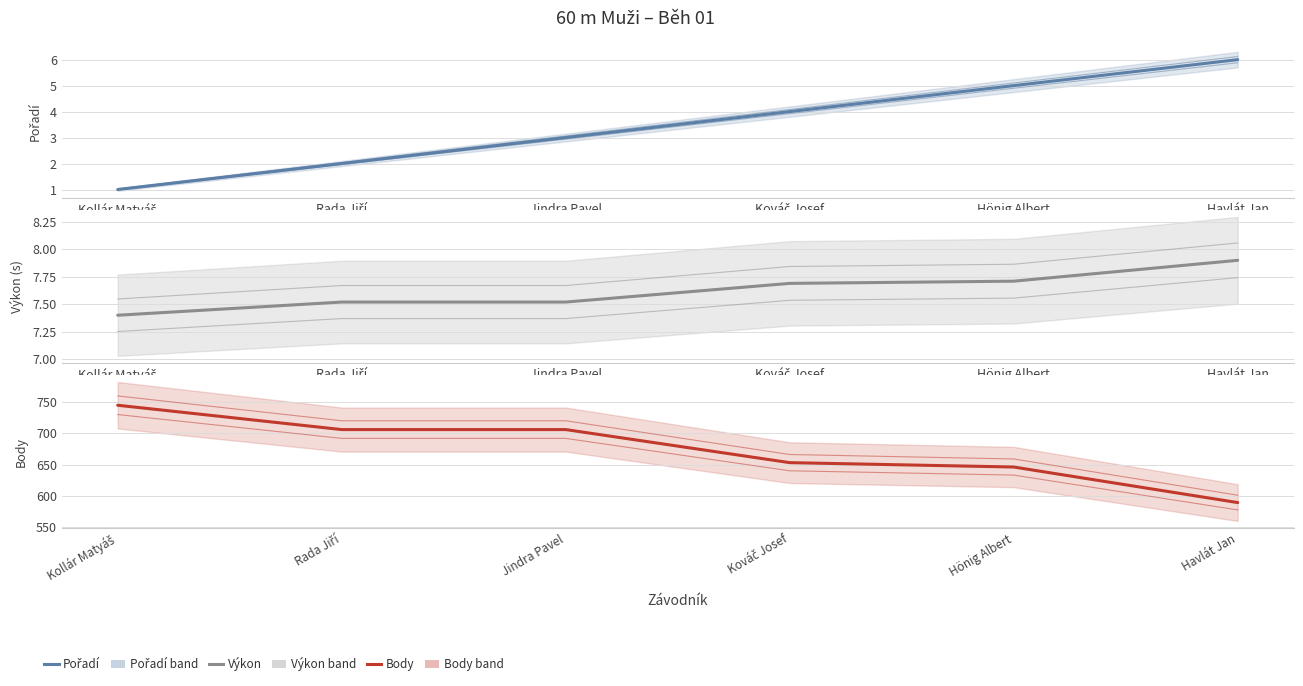

True or false: Body and Výkon intersect in this chart.

False